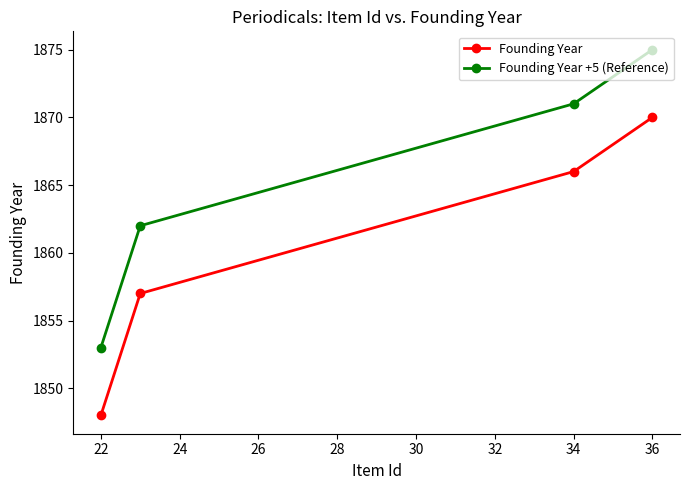

True or false: Founding Year has more than 2 interior local peaks.

False